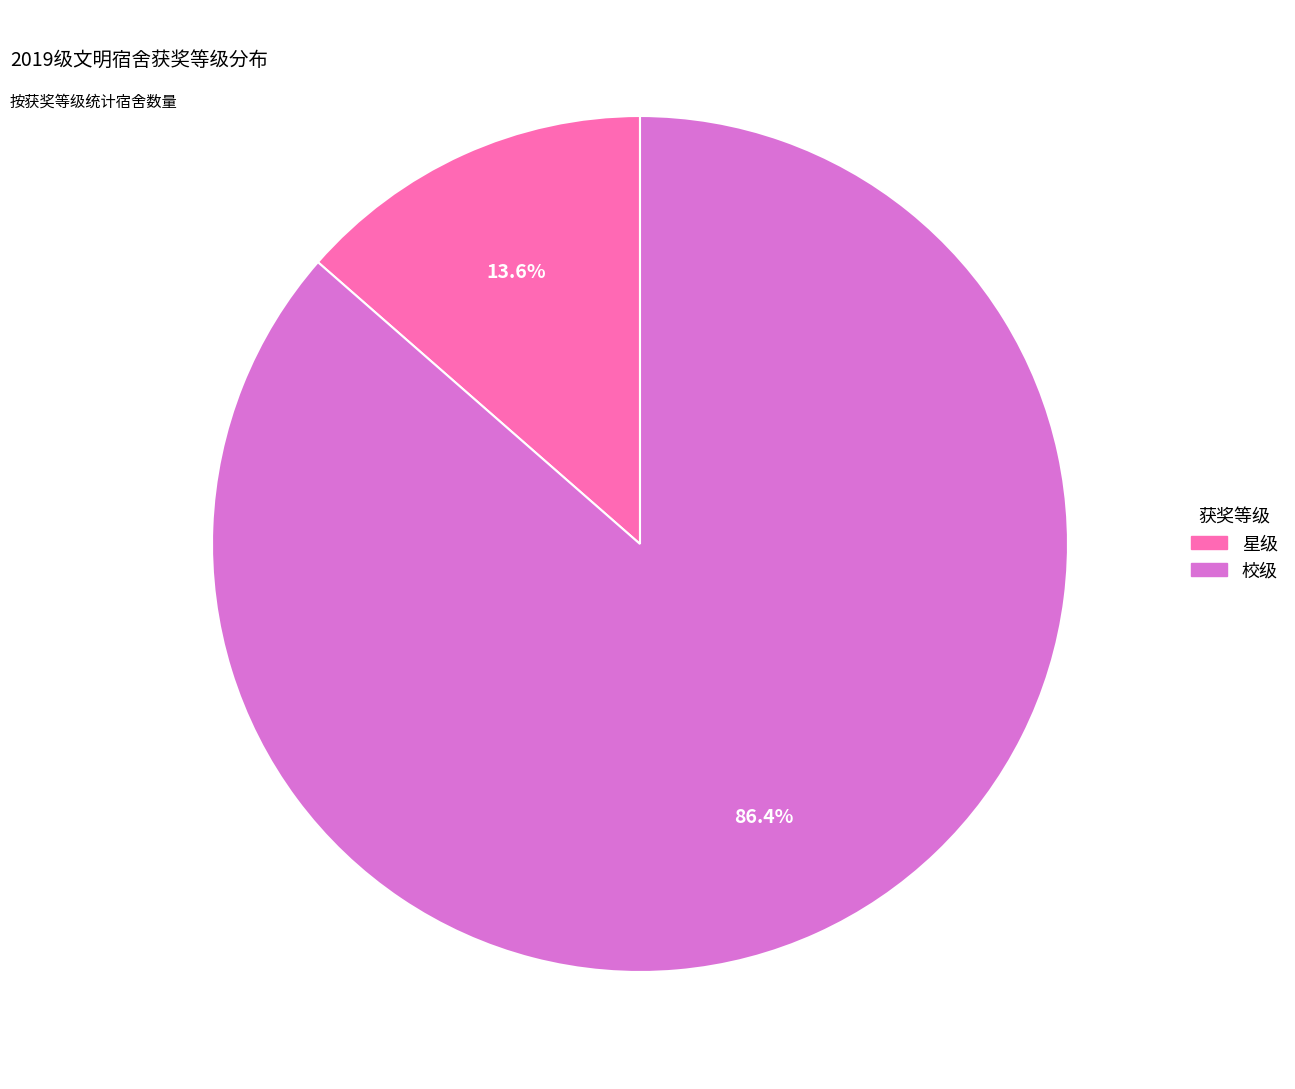

Which slice is the largest?

校级